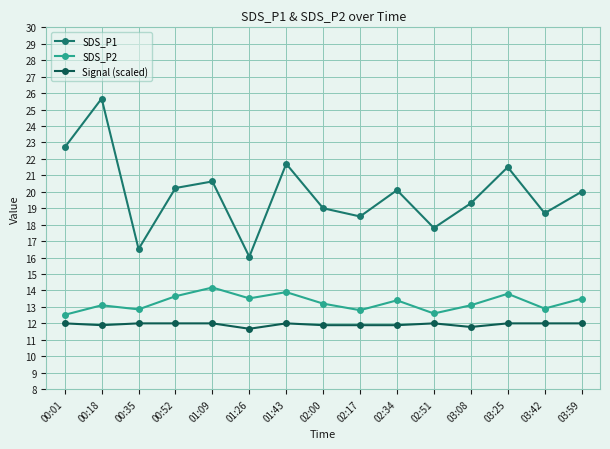

Does the chart display data point markers on the line(s)?

Yes